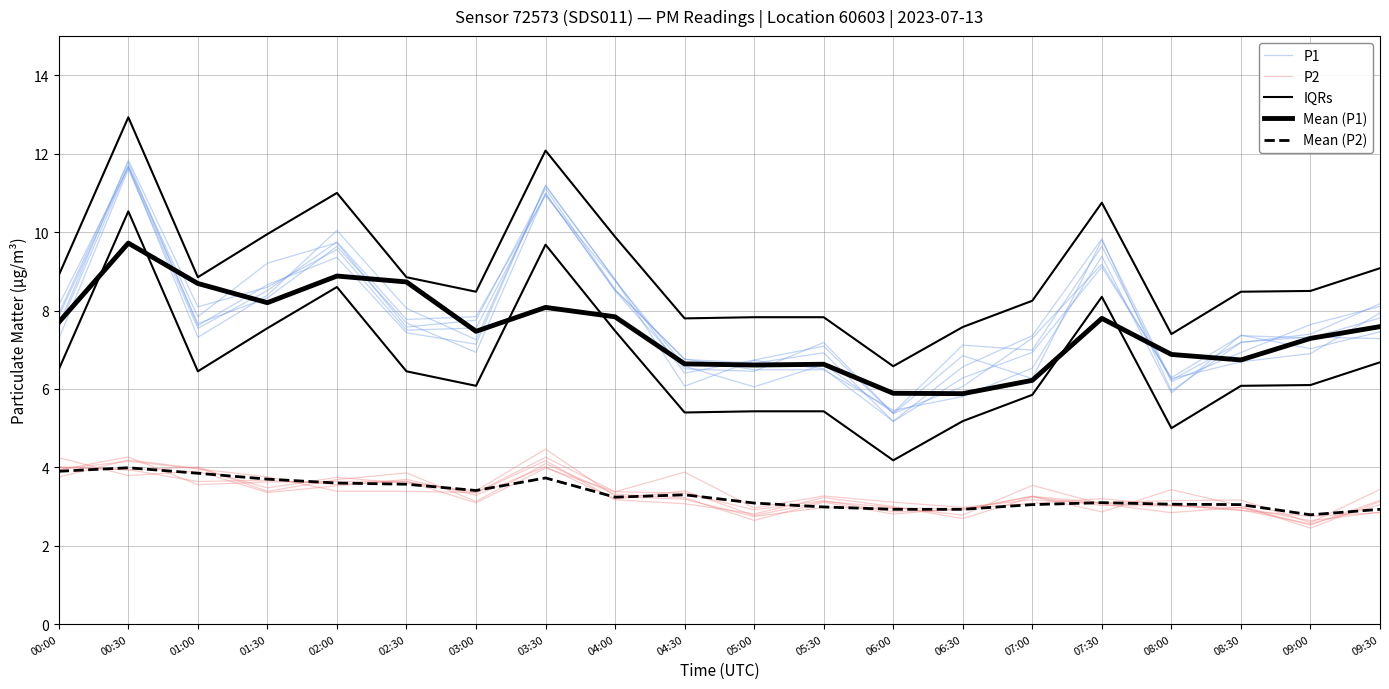

True or false: Mean (P2) has more than 2 interior local peaks.

True